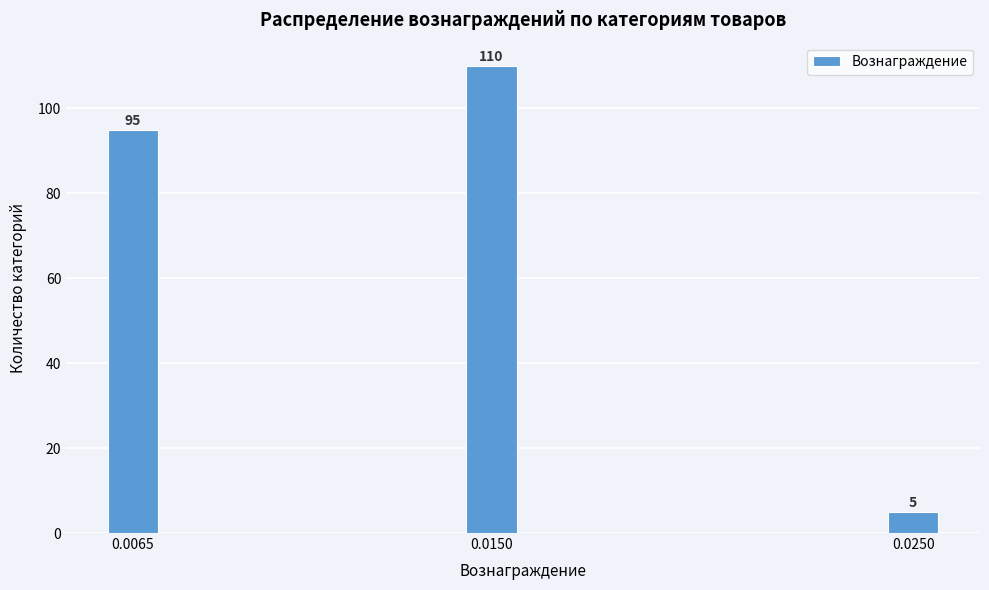

Reading right to left, extract all data points from this chart.

0.0250=5	0.0150=110	0.0065=95